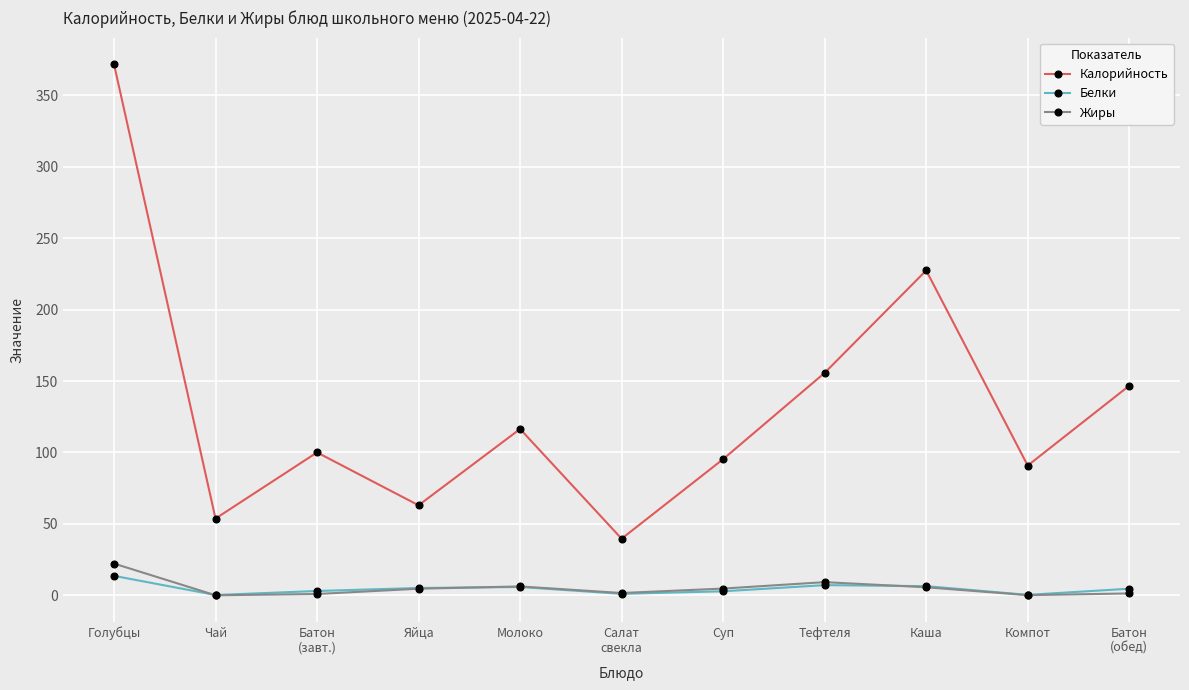

Is it true that Калорийность equals 41.6 at Молоко?

False